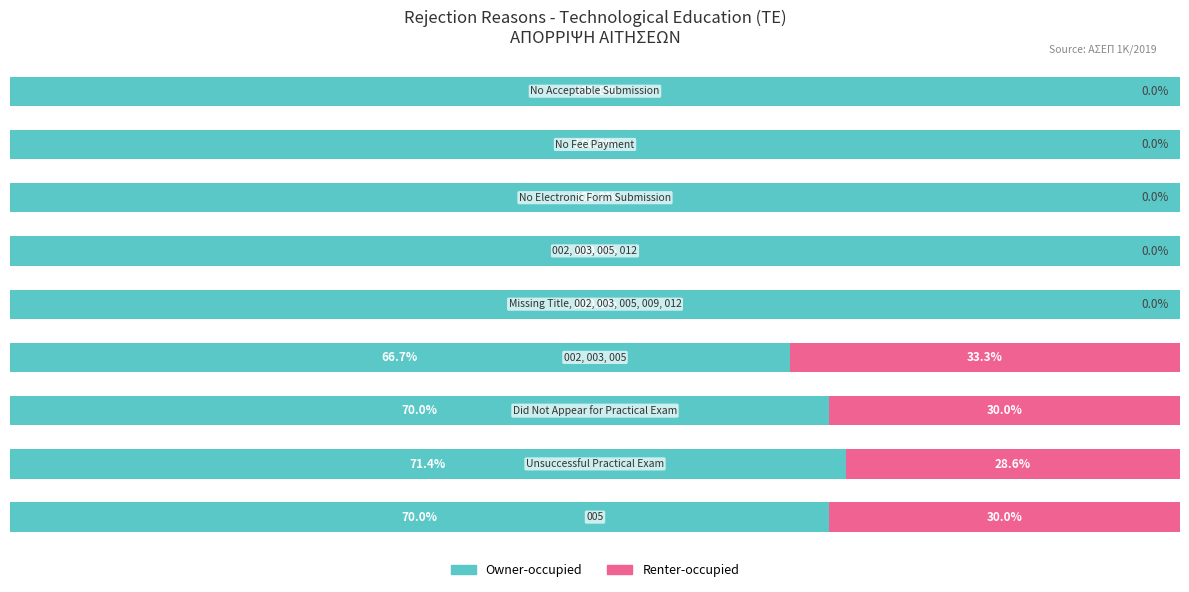

What is the value of the Renter-occupied bar at the 1st from the left?

30.0